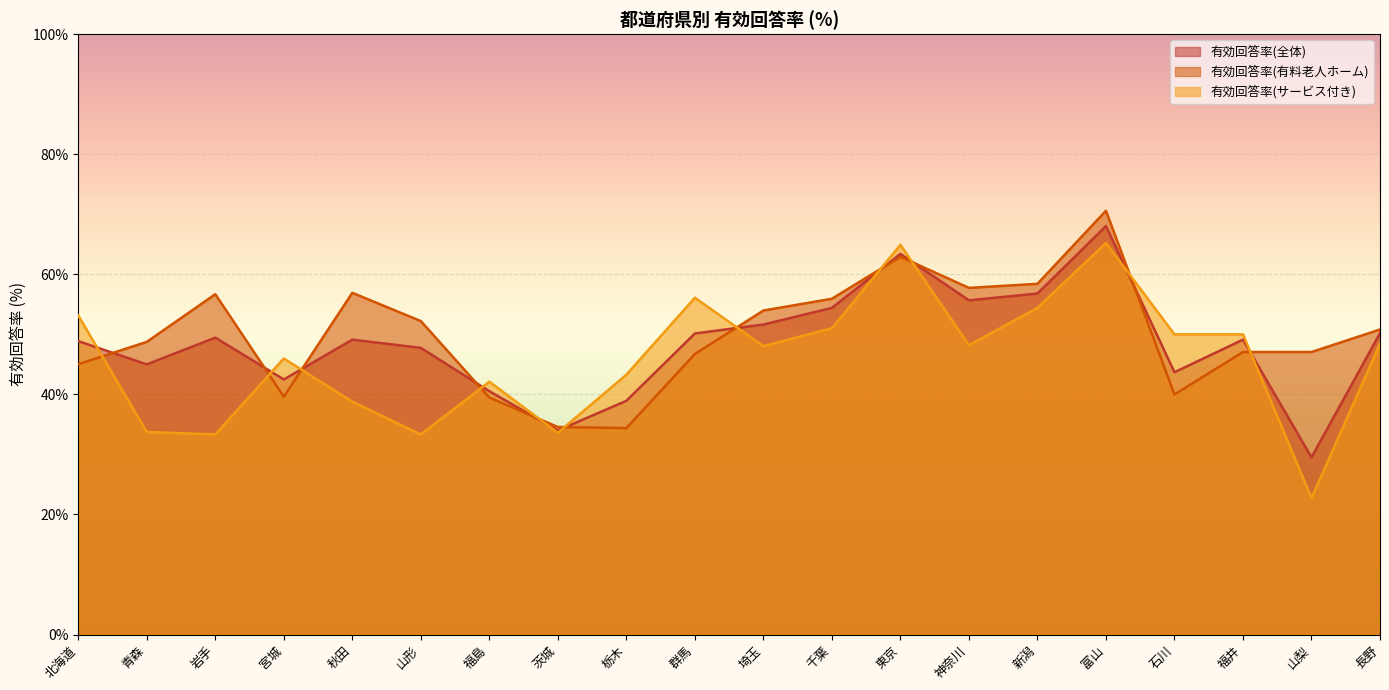

What is the sum of all 有効回答率(サービス付き) values?

916.4